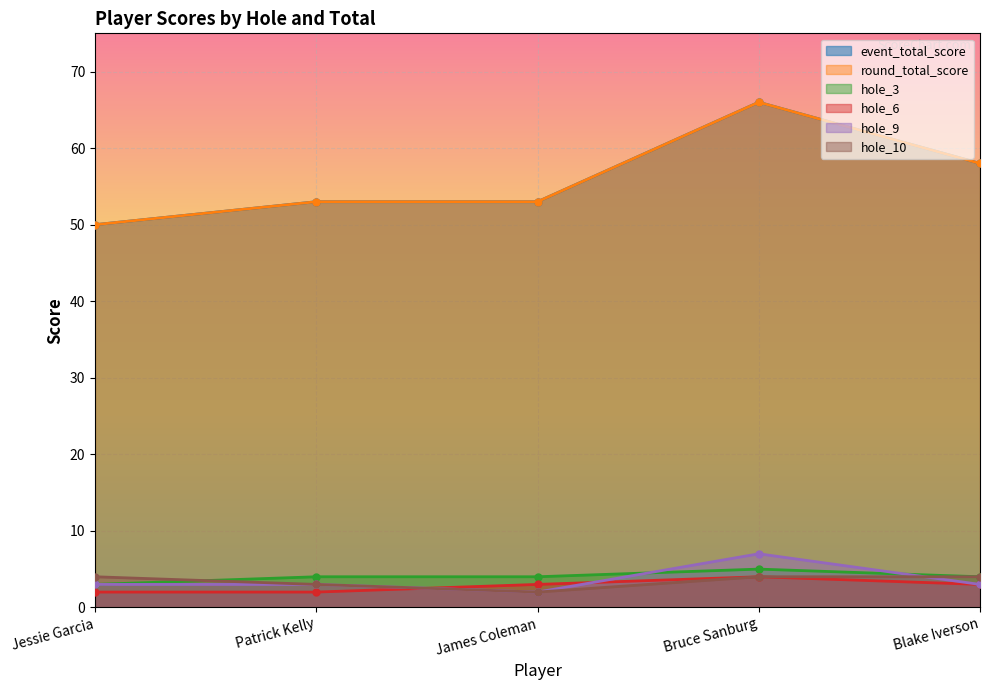

Count the hole_6 values in the range 2 to 3.

4